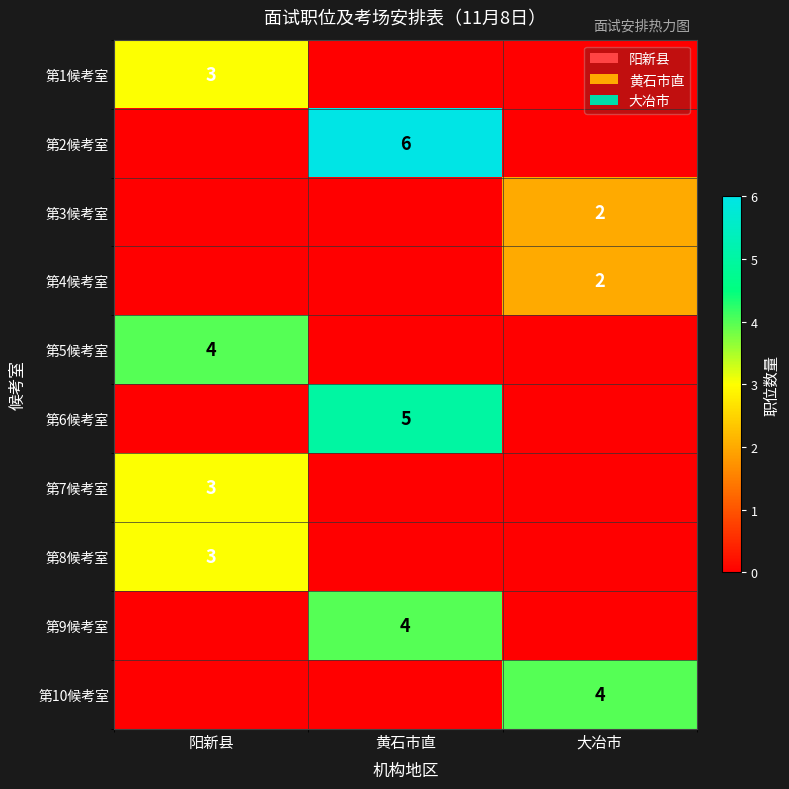

The value of 第9候考室 at 黄石市直 is 4. True or false?

True